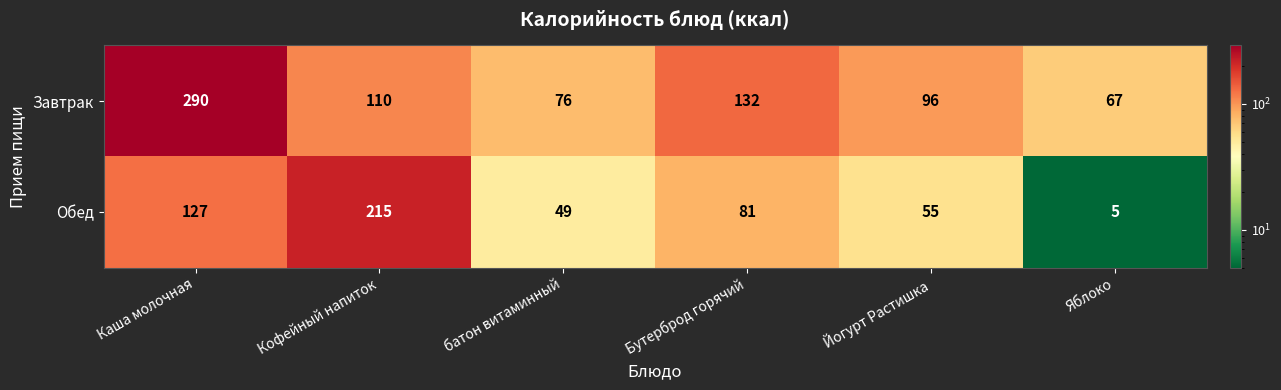

Read the Завтрак value at Йогурт Растишка.

96